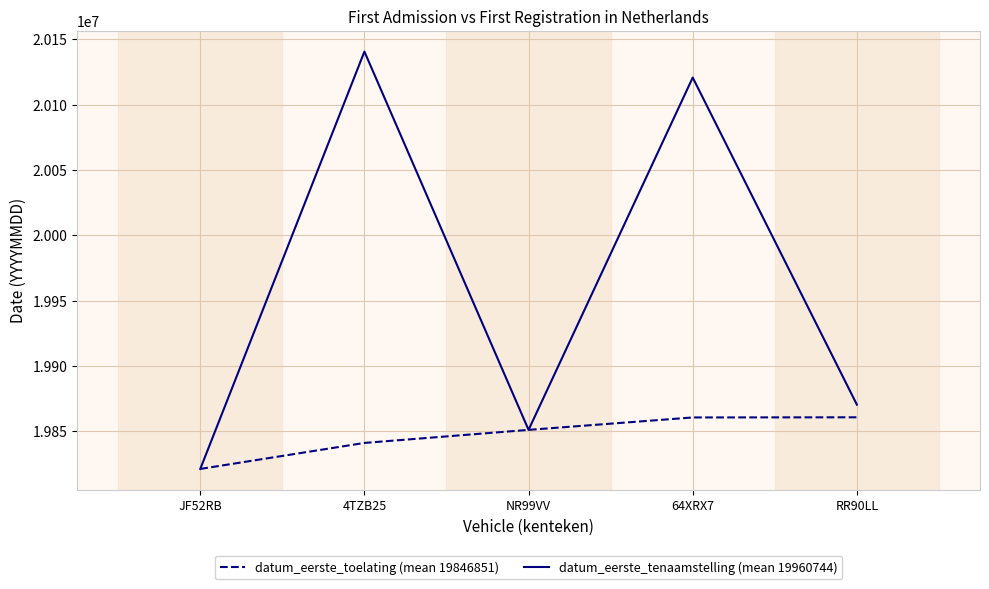

What is the difference between the datum_eerste_tenaamstelling (mean 19960744) values at 64XRX7 and 4TZB25?

19893